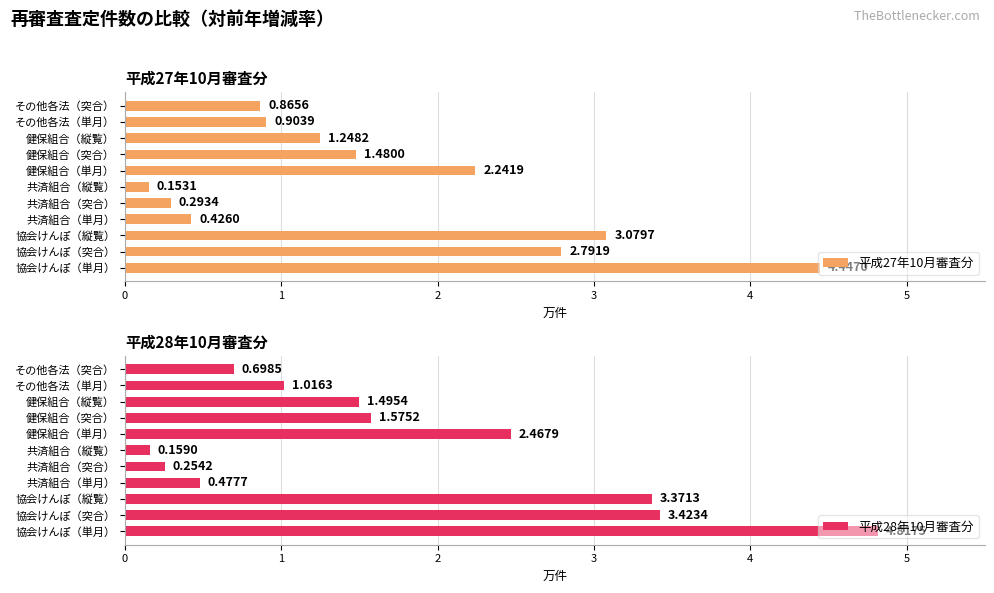

What is the minimum value shown in the chart?

0.2